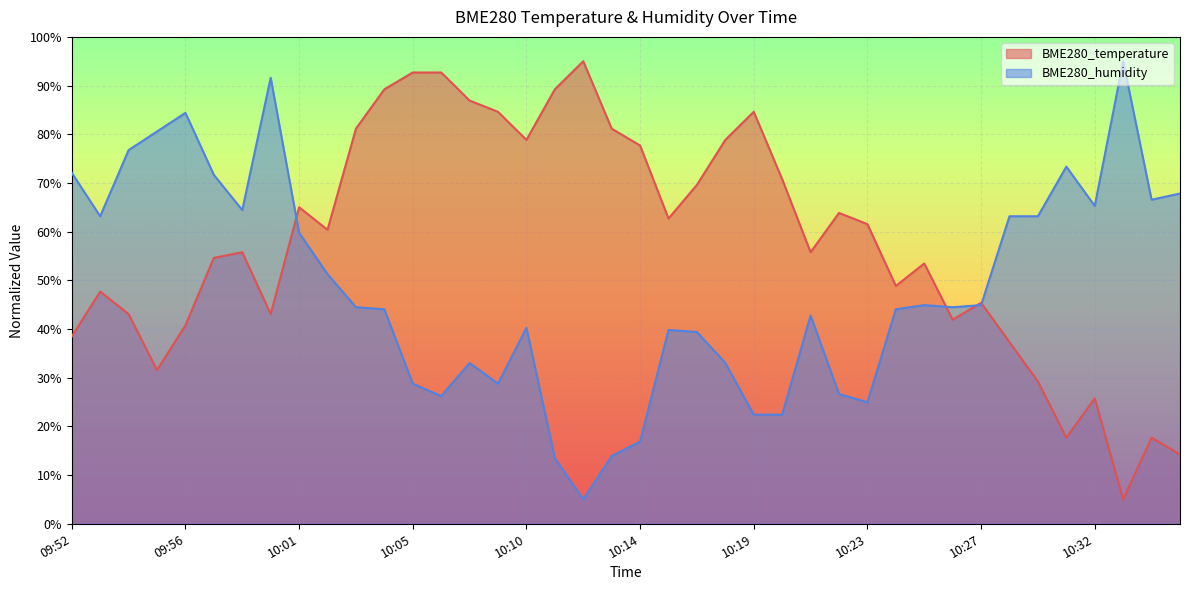

What is the spread (max minus min) of values at 10:03?

36.7